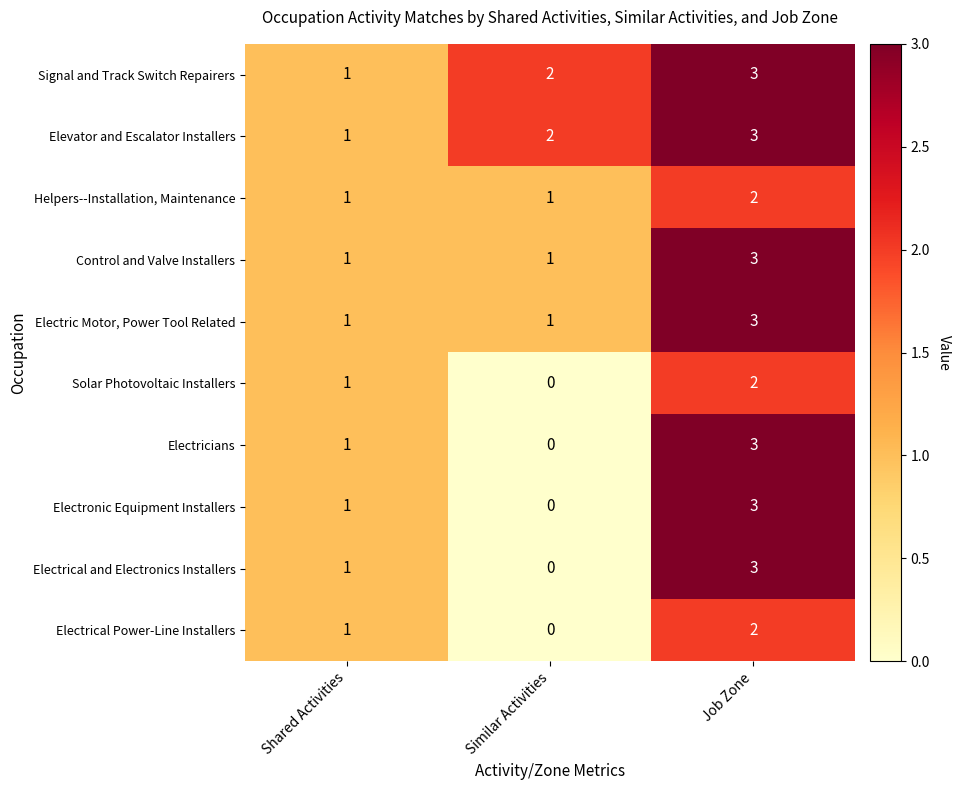

List the labels in order of Solar Photovoltaic Installers value, largest first.

Job Zone, Shared Activities, Similar Activities